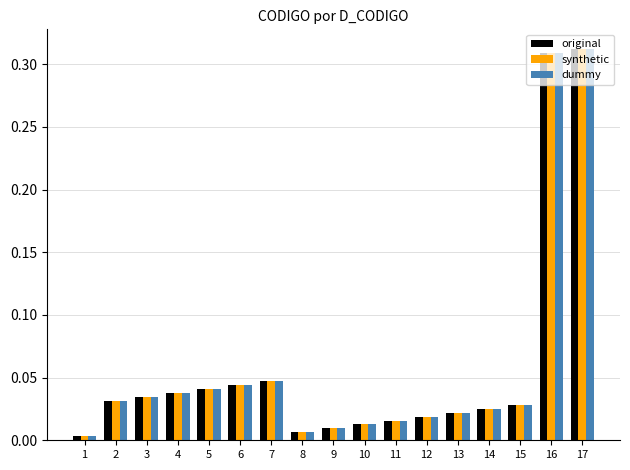

The original series shows 0.0 at 2. True or false?

True